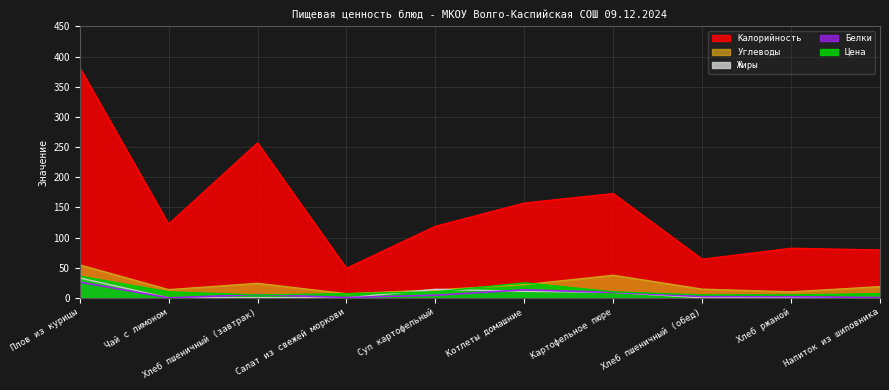

In Цена, how many points are lower than both neighbors (excluding endpoints)?

1